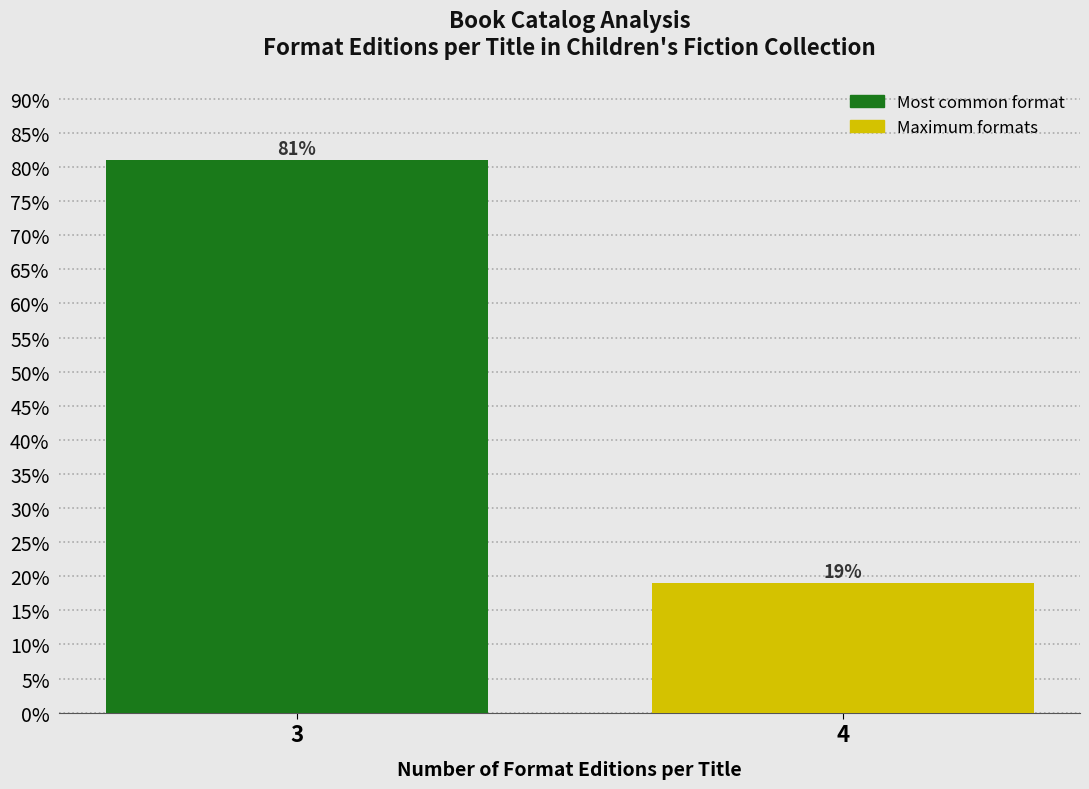

Reading right to left, what are all the values shown in this chart?

4=19.0	3=81.0